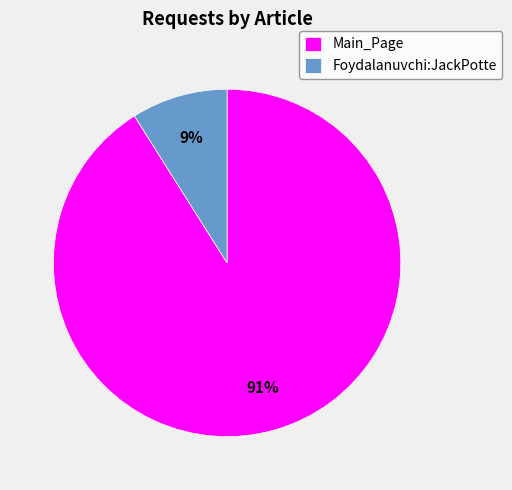

Rank the categories by value from highest to lowest.

Main_Page, Foydalanuvchi:JackPotte